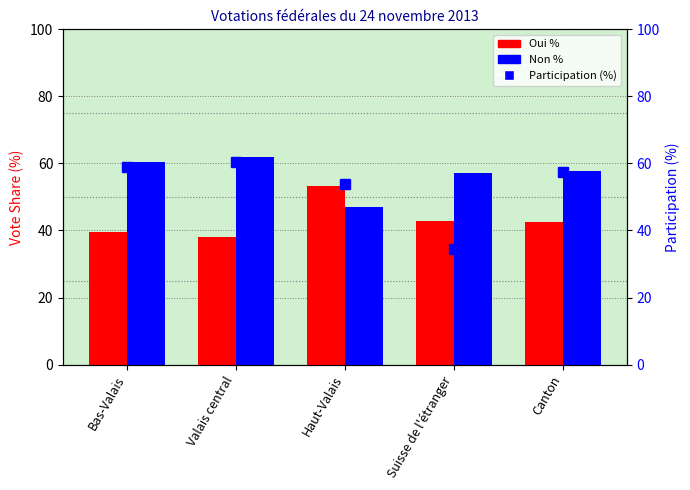

Where is Non % nearest to the value 54?

Suisse de l'étranger